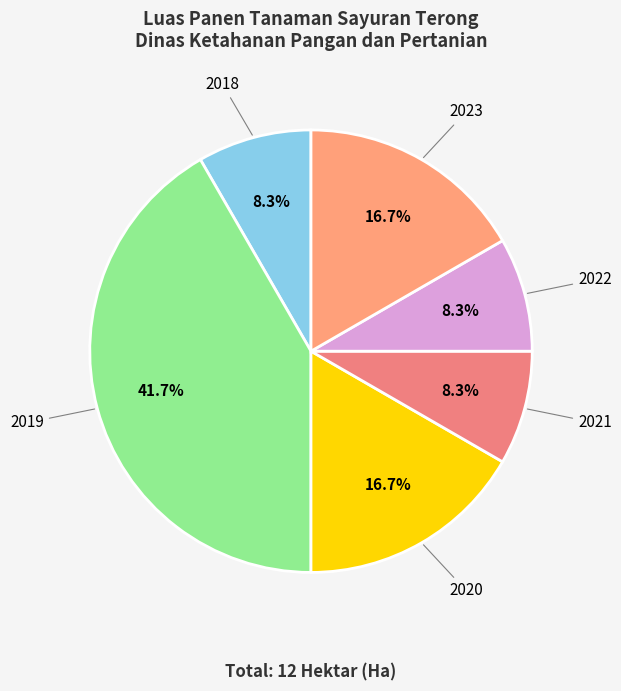

To the nearest percent, what is the difference between the largest and smallest slice percentages?

33%